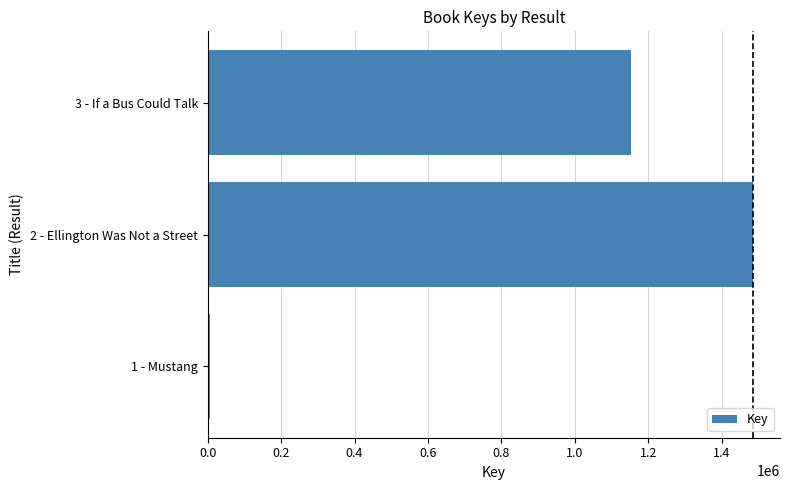

At which label is the value closest to 745359?

3 - If a Bus Could Talk